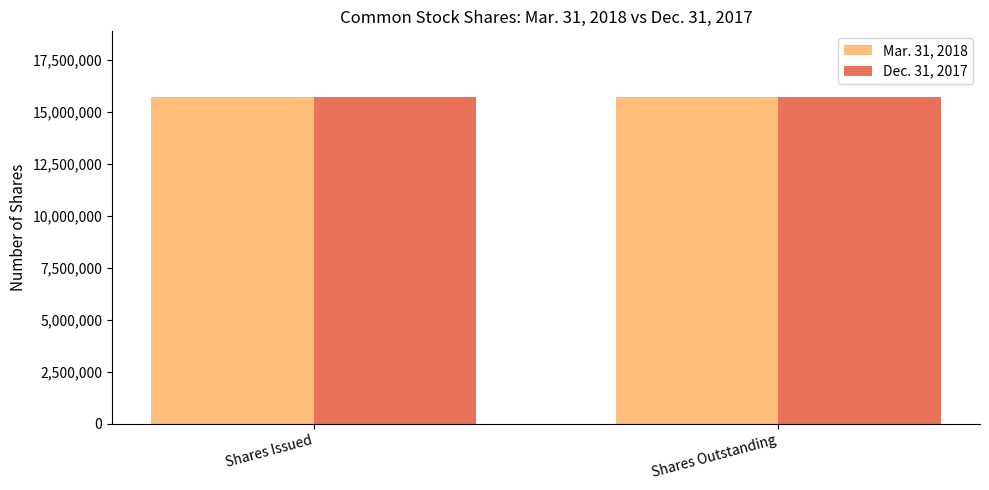

What is the highest value of the Dec. 31, 2017 series?

15723075